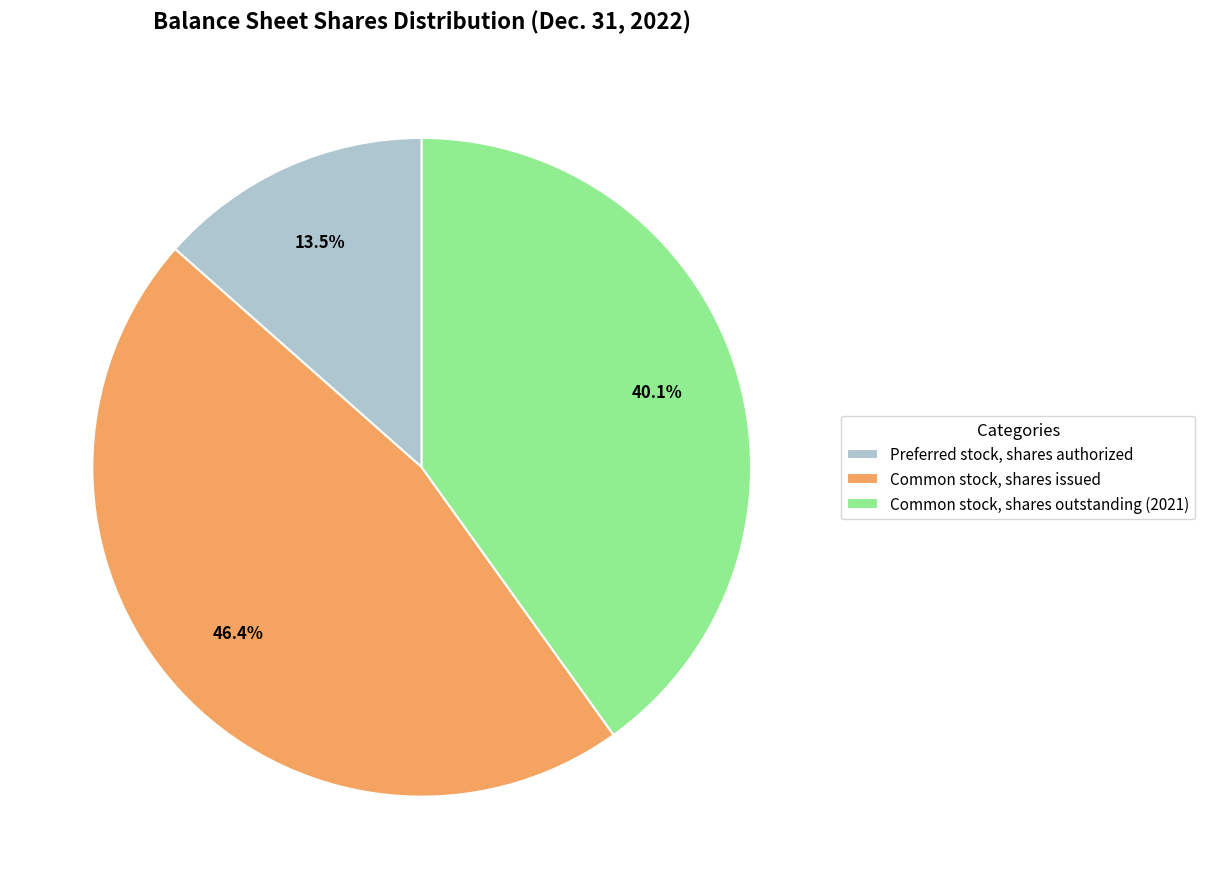

Does any single category account for the majority?

No